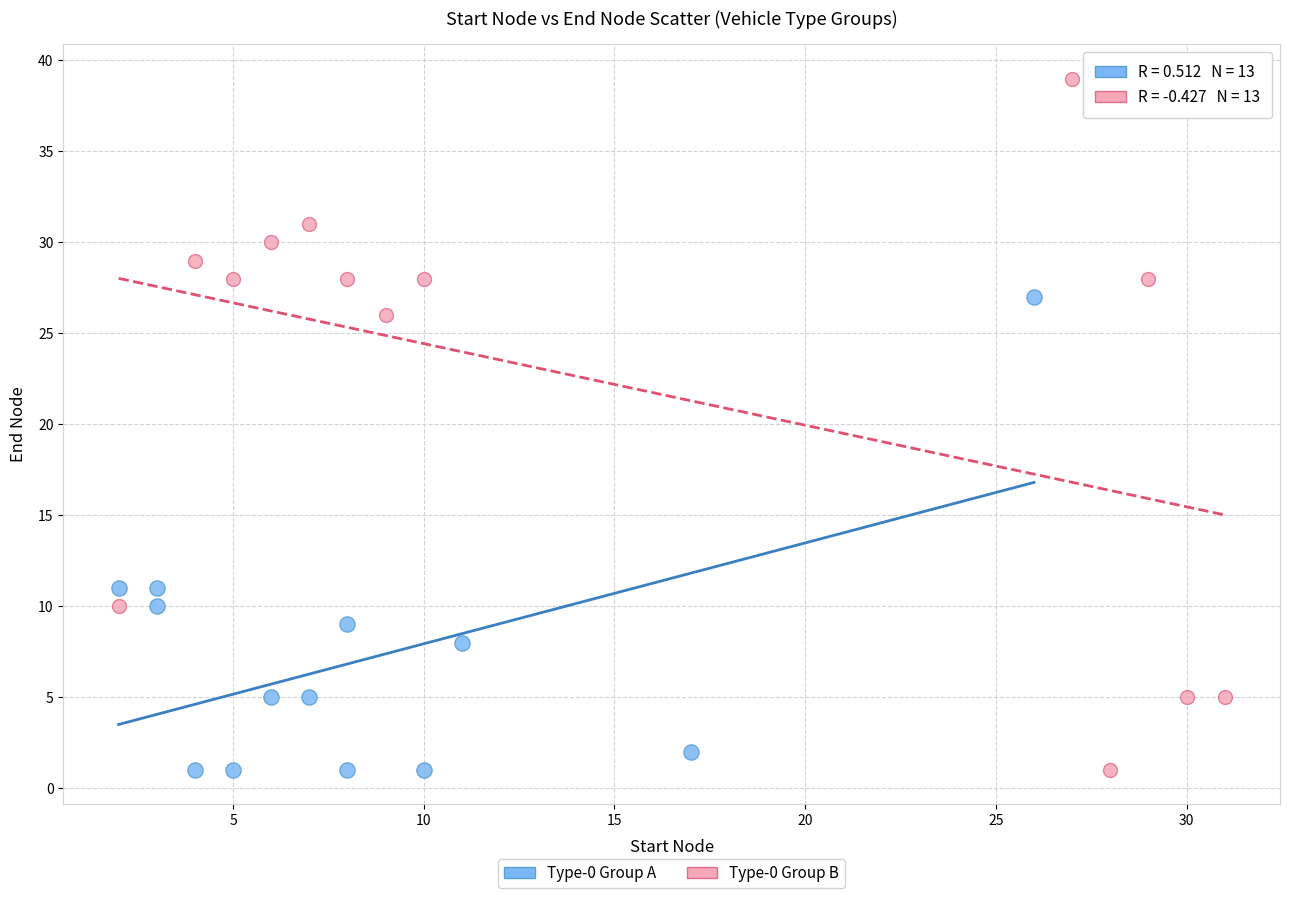

Which series has the largest Y range (max minus min)?

Type-0 Group B